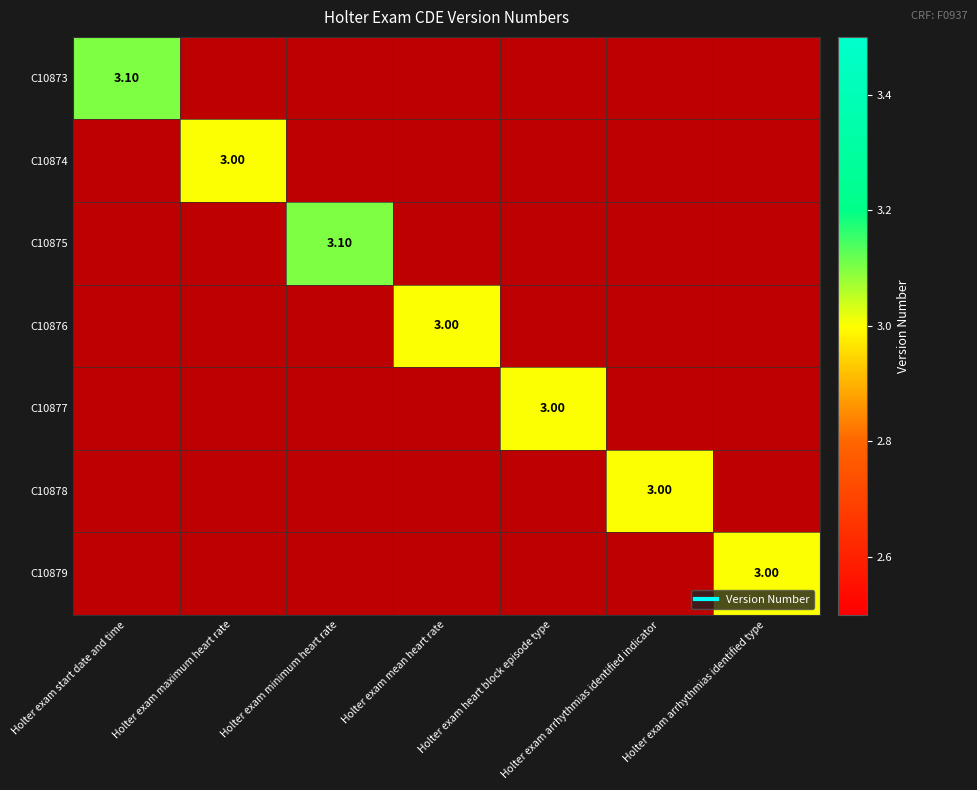

What is the difference between the maximum and minimum values in the C10875 series?

0.6